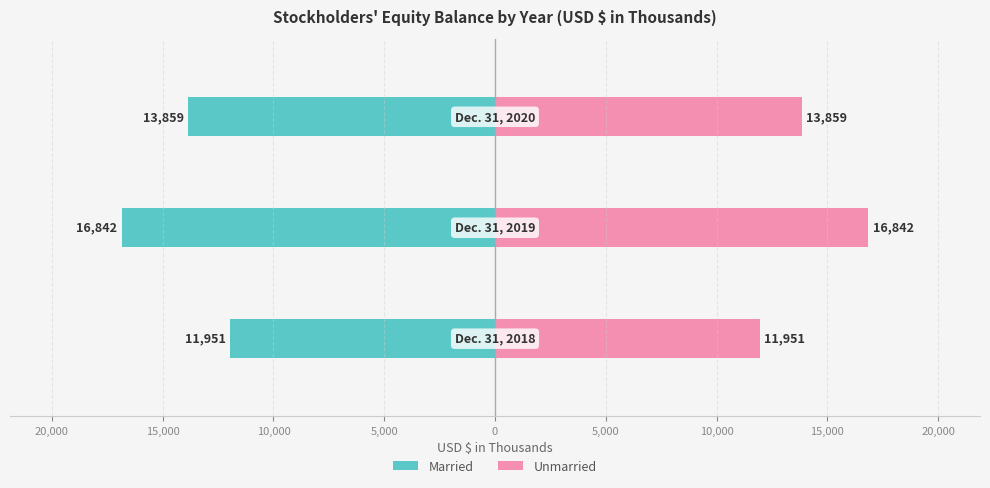

What is the sum of all Unmarried values?

42652